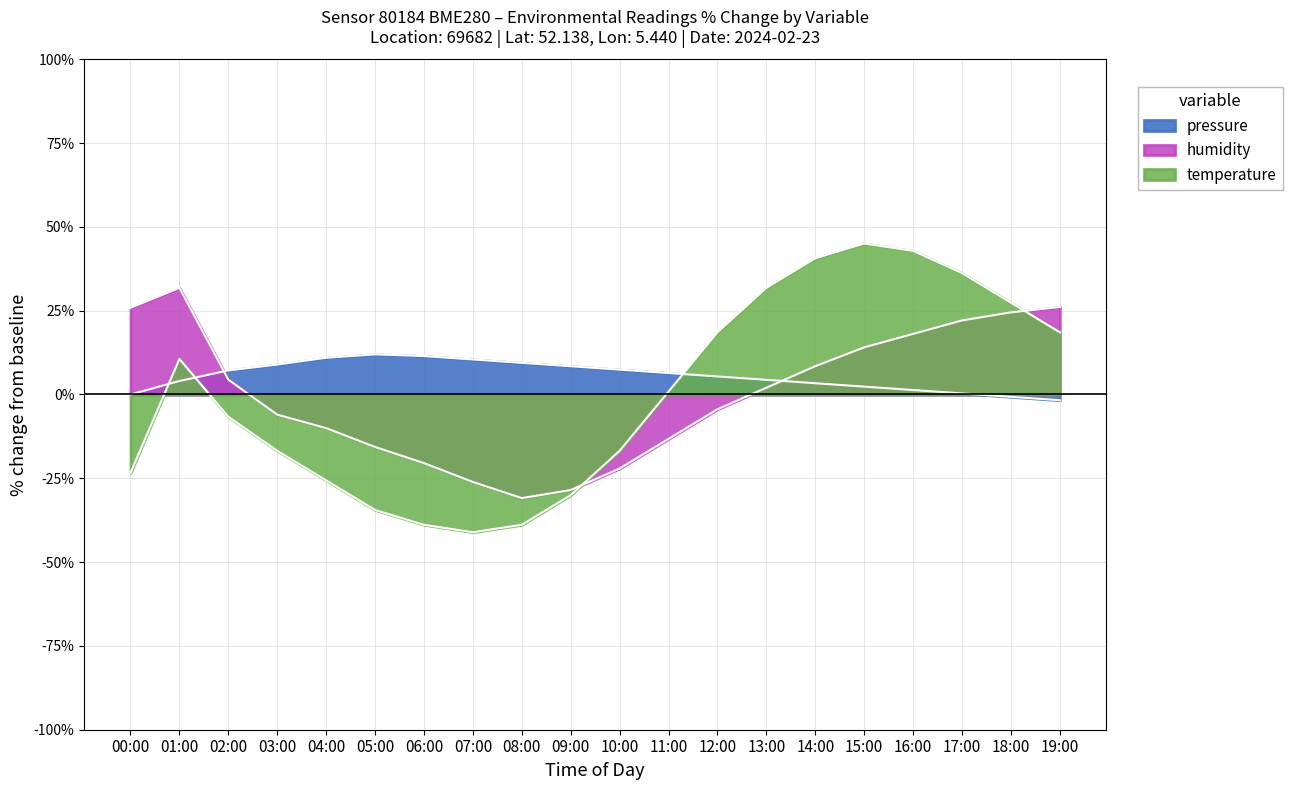

True or false: humidity has more than 1 interior local peaks.

False